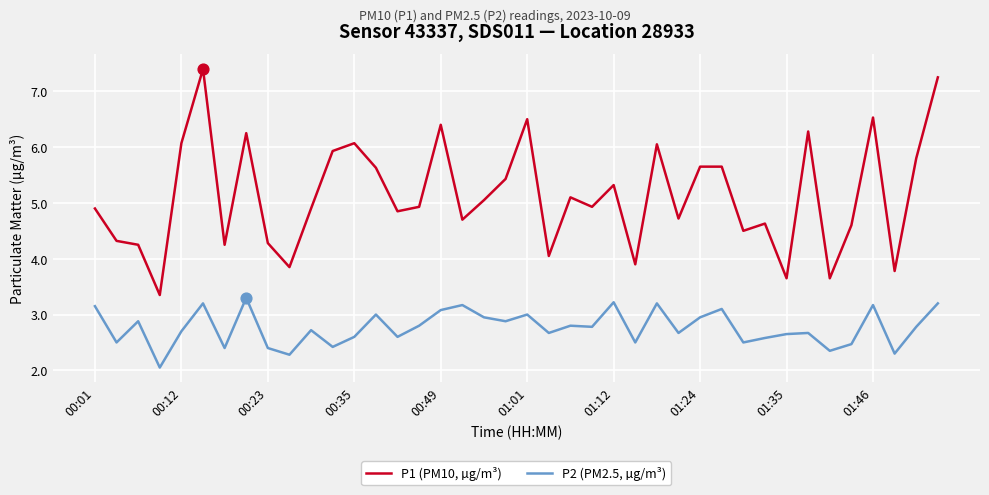

Which series has the widest spread of values?

P1 (PM10, µg/m³)